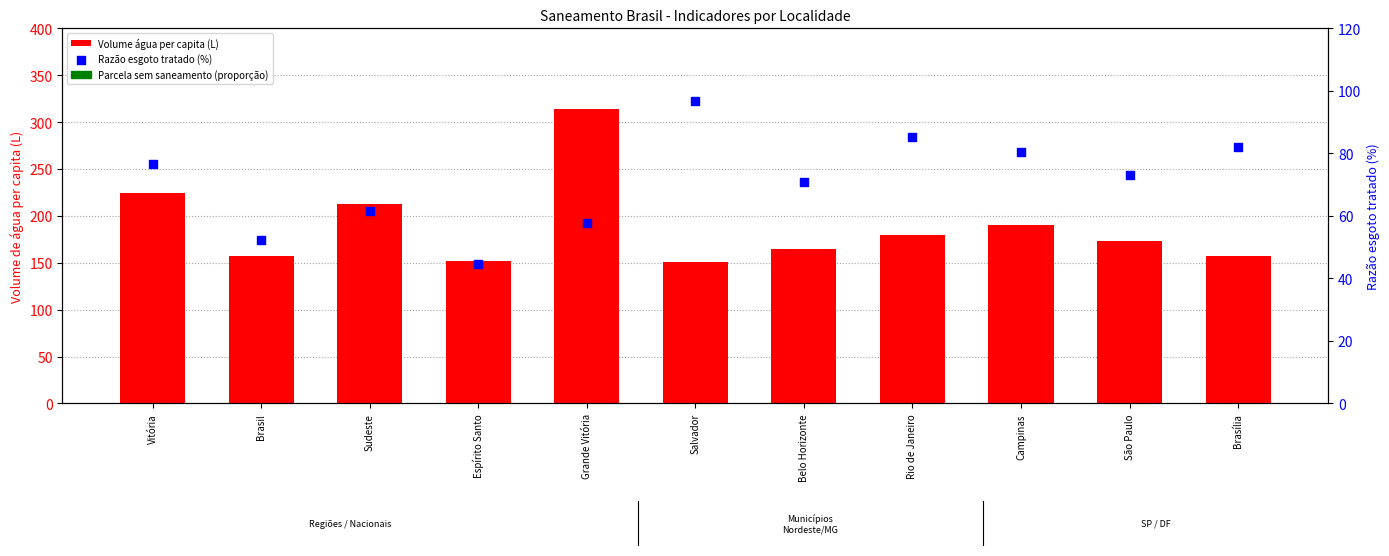

At which category is the sum across all series the highest?

Grande Vitória